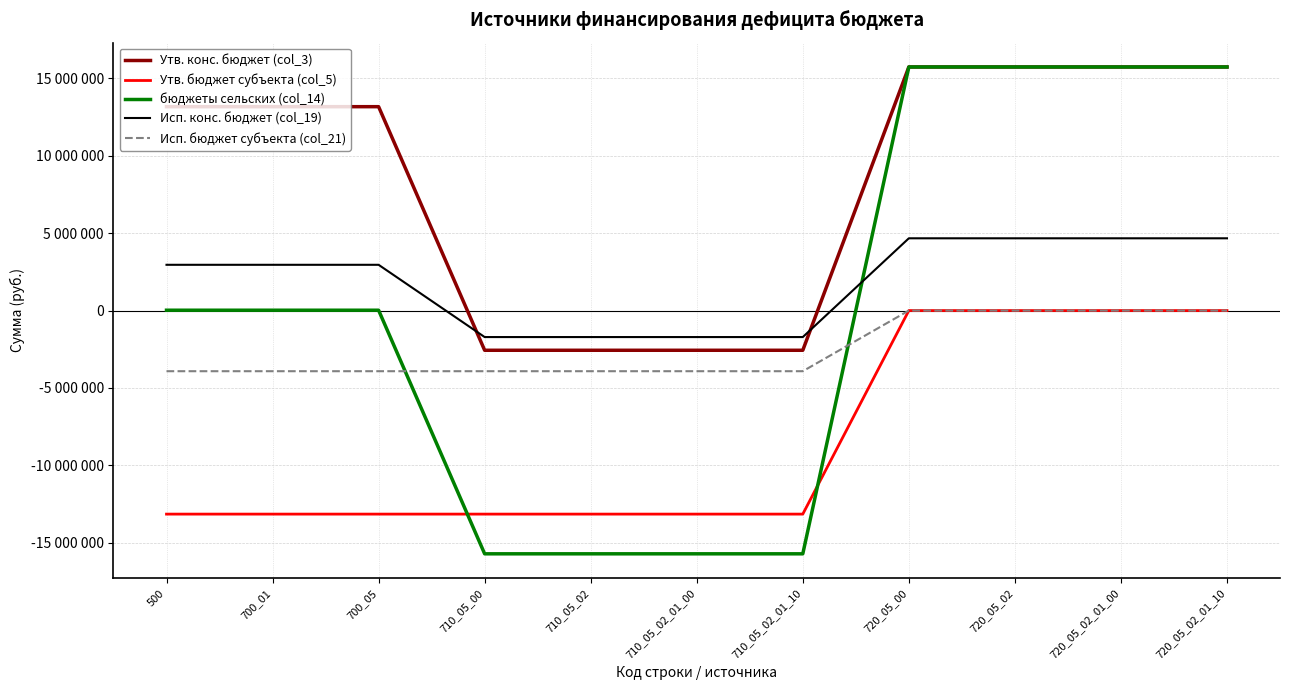

What are all the series names shown in the legend?

Утв. конс. бюджет (col_3), Утв. бюджет субъекта (col_5), бюджеты сельских (col_14), Исп. конс. бюджет (col_19), Исп. бюджет субъекта (col_21)